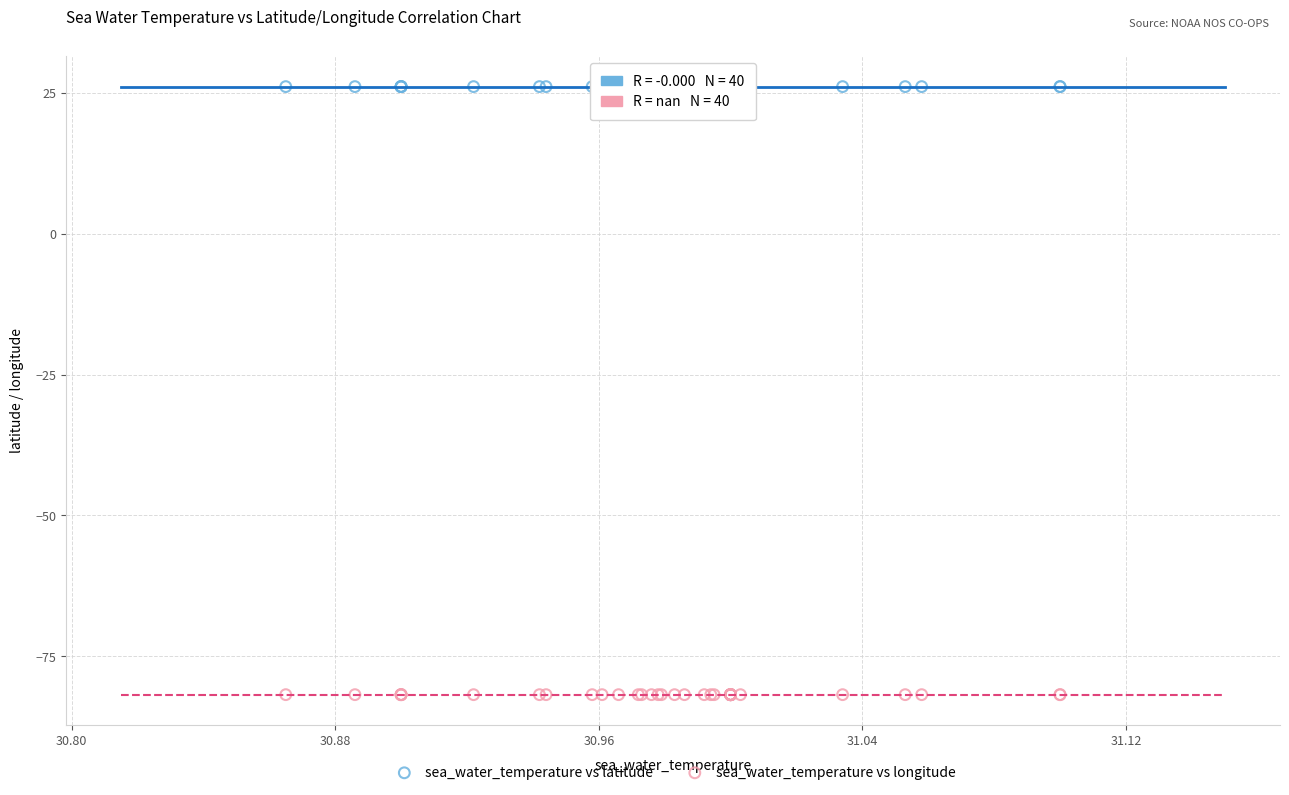

Which series reaches the minimum Y coordinate?

sea_water_temperature vs longitude